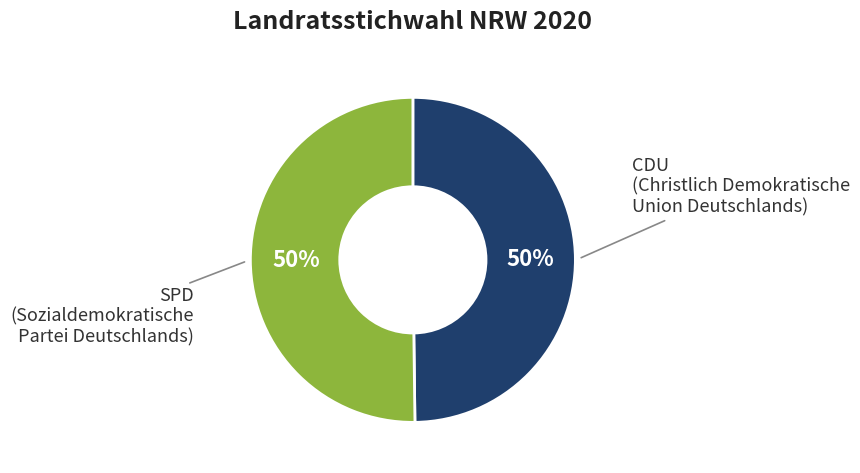

What is the ratio of the value at CDU to the value at SPD?

1.0